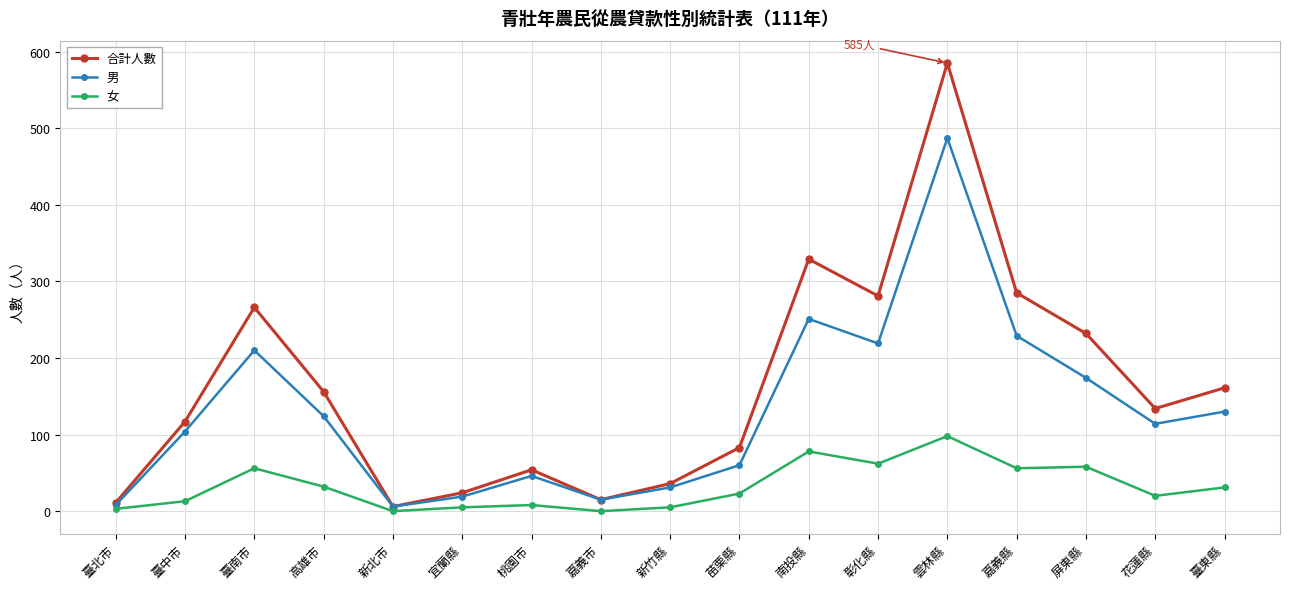

Is it true that 女 equals 56 at 嘉義縣?

True